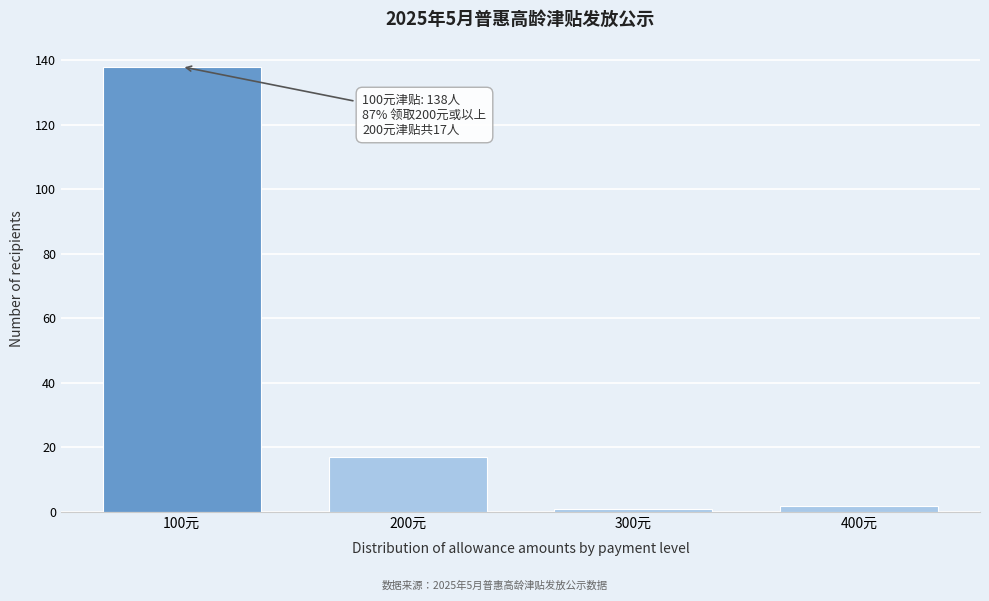

Reading left to right, list all the values displayed in this chart.

138	17	1	2